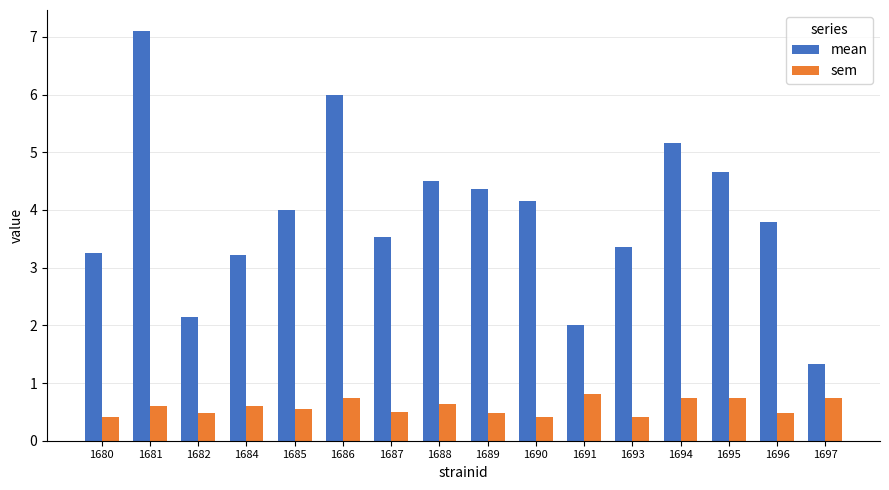

Which series has the widest spread of values?

mean